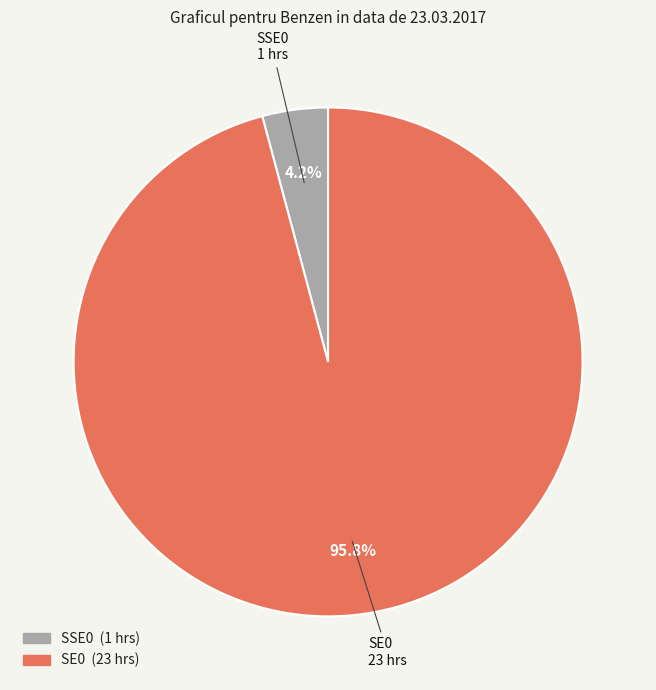

Does any single category account for the majority?

Yes